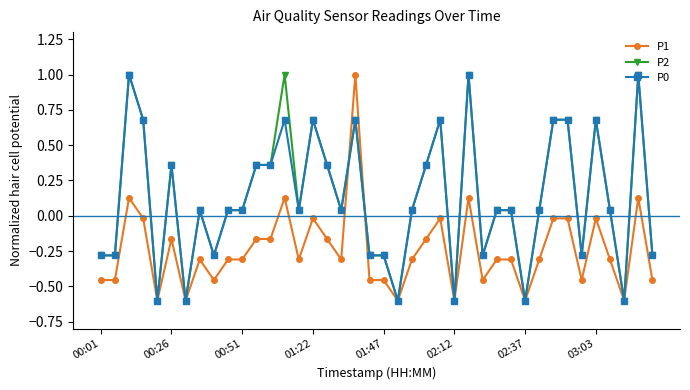

What is the maximum value shown in the chart?

1.0